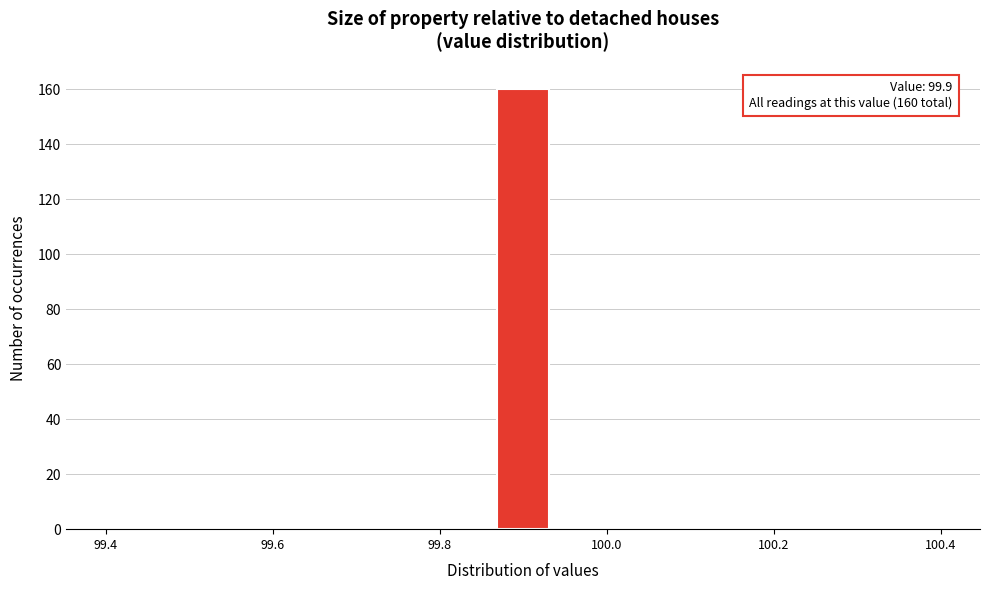

Read against the x-axis, roughly where is the centre of the tallest bar?

99.90